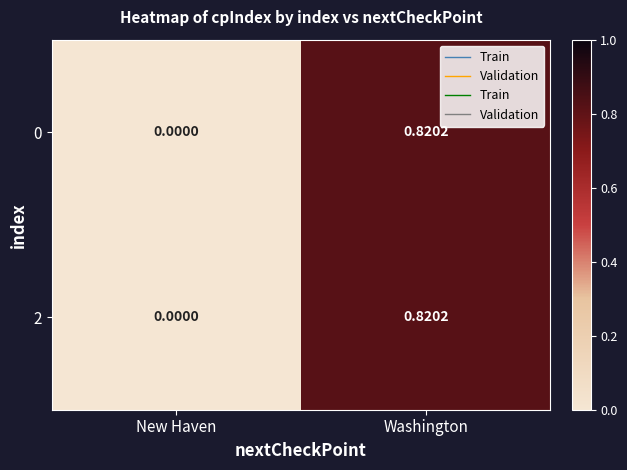

List the labels in order of 2 value, largest first.

Washington, New Haven